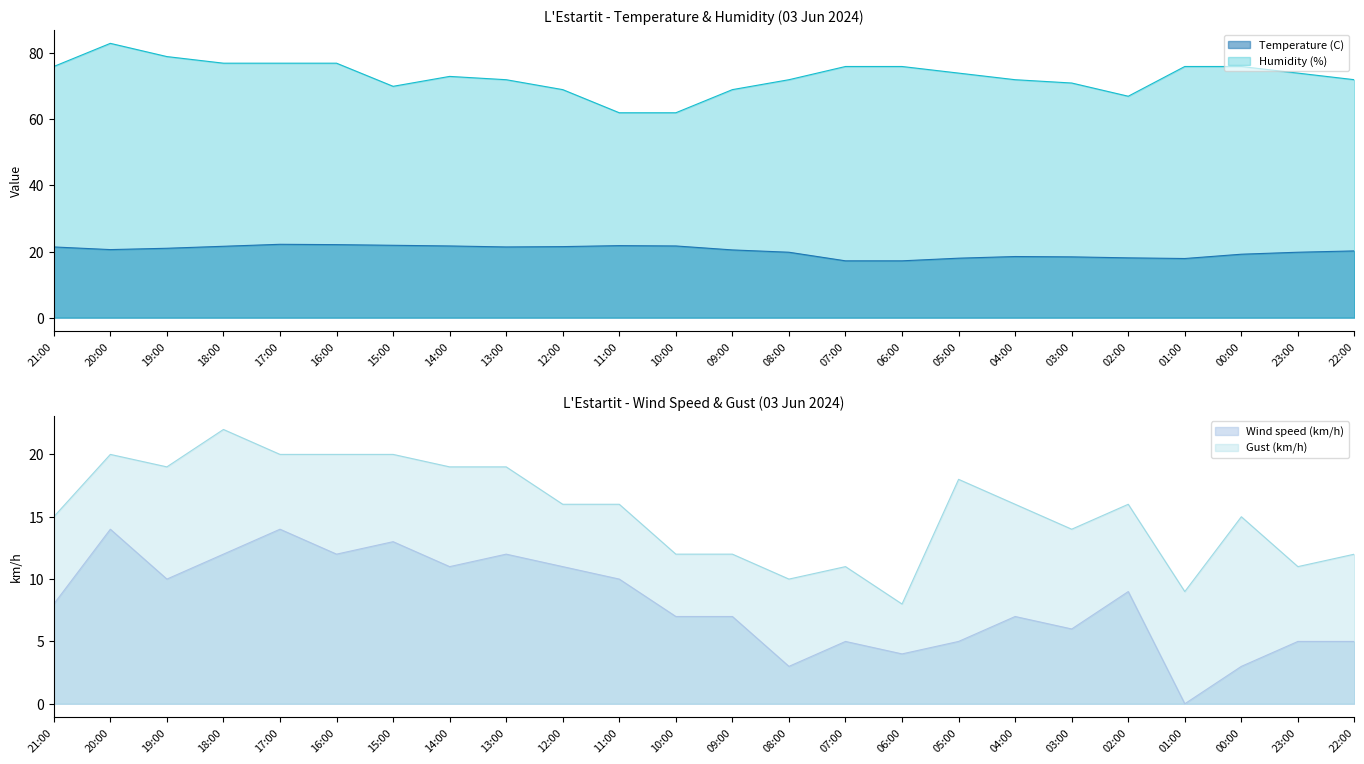

What position from the right is 11:00?

14